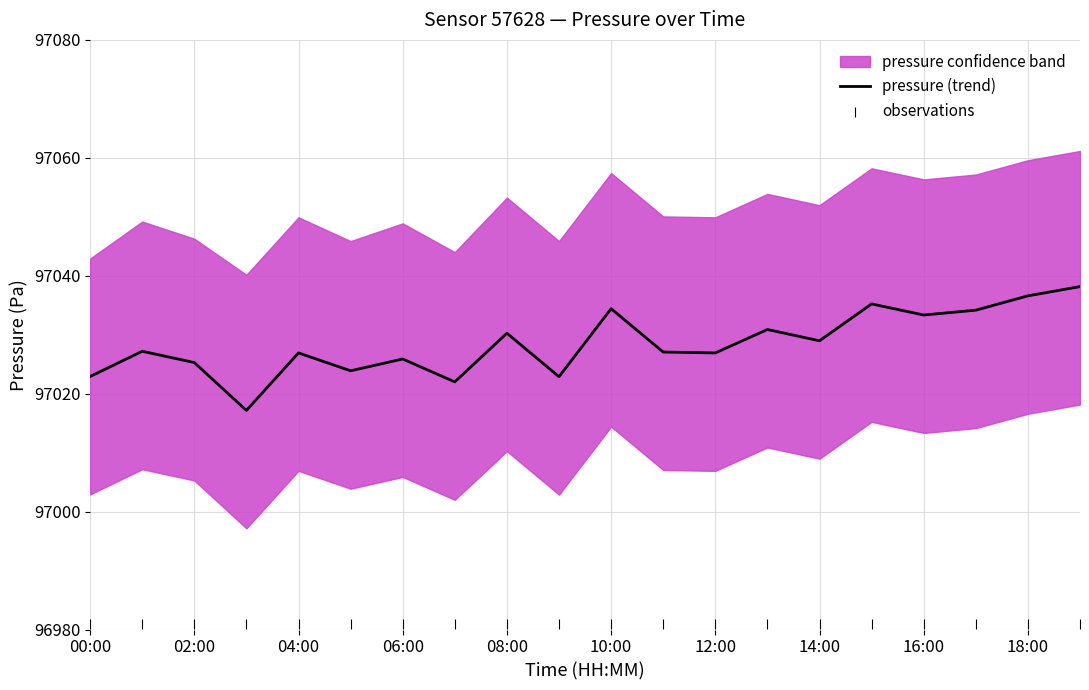

Which series has the largest total across all categories?

pressure (trend)